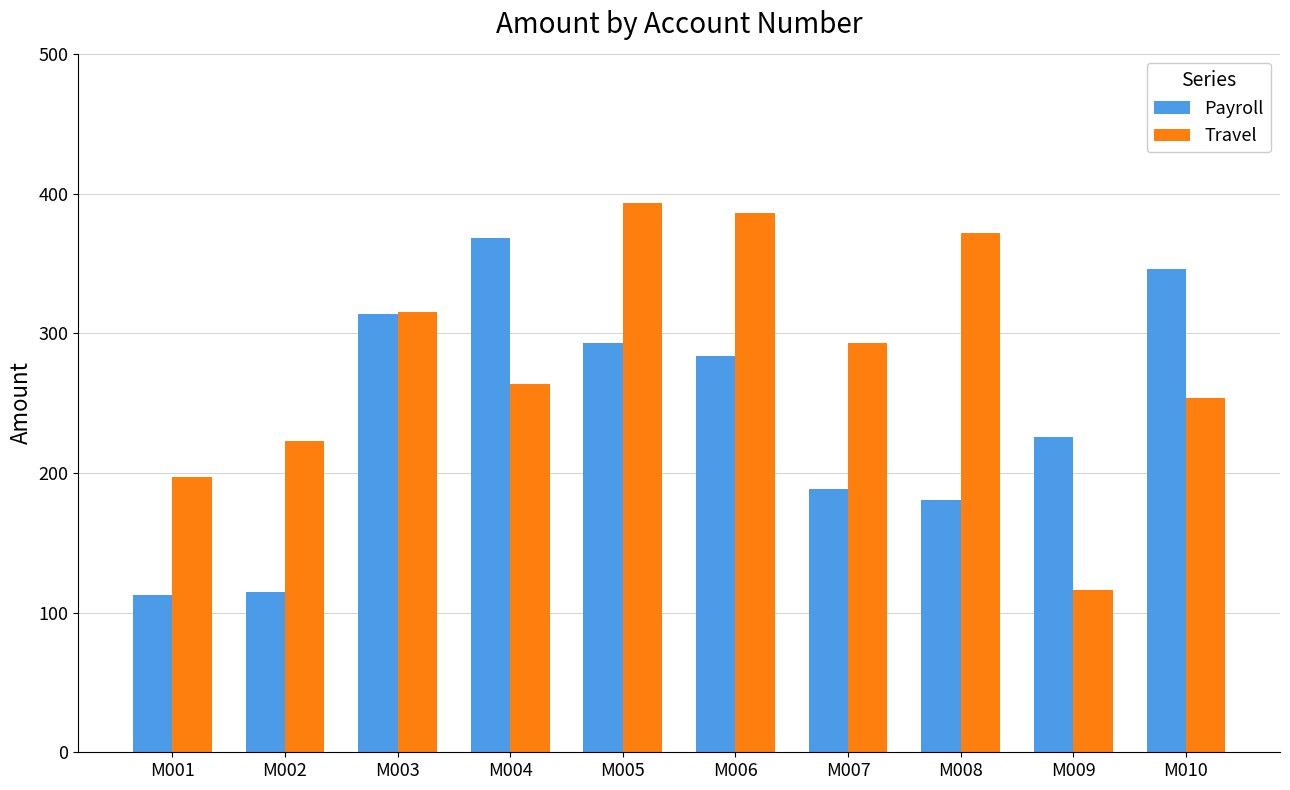

At which label does Travel reach its peak?

M005